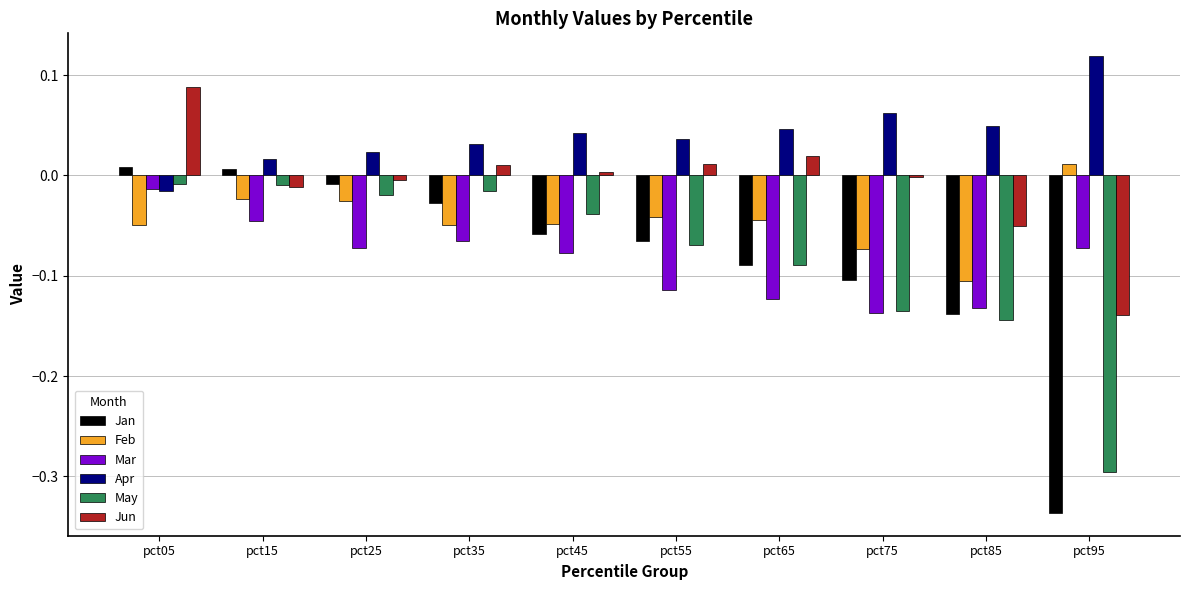

What is the sum of all Feb values?

-0.4